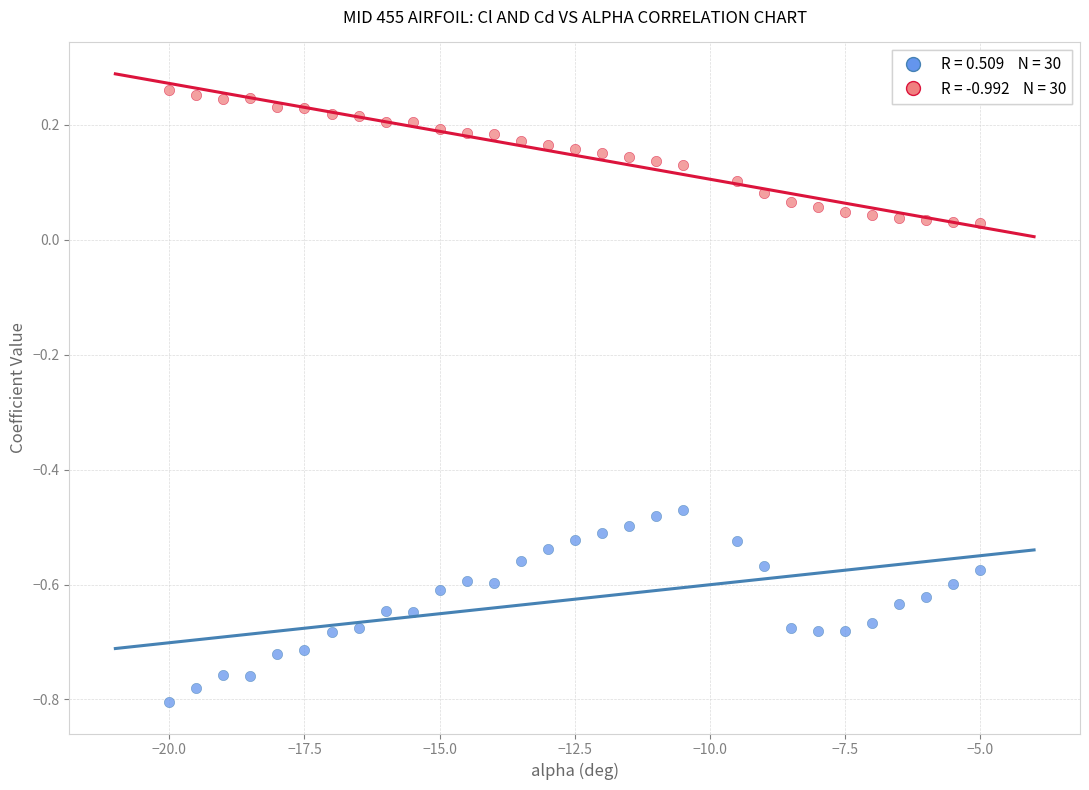

Across all data points, what is the range of X values (max minus min)?

15.0